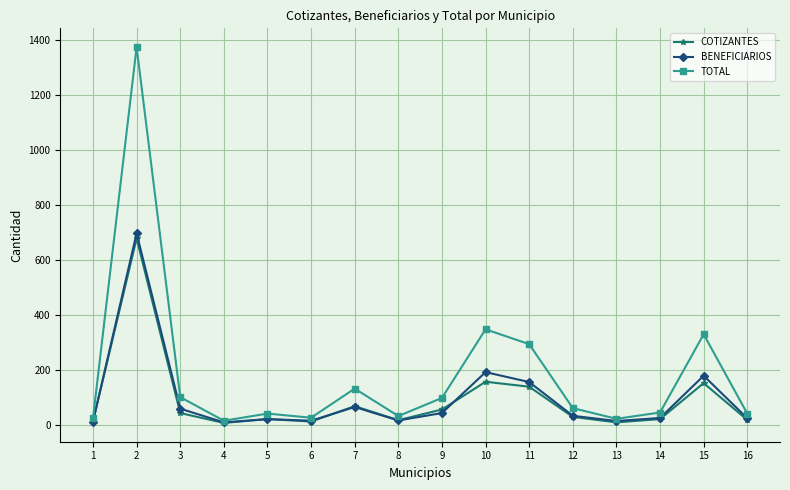

What is the value of the COTIZANTES point at the 5th from the left?

20